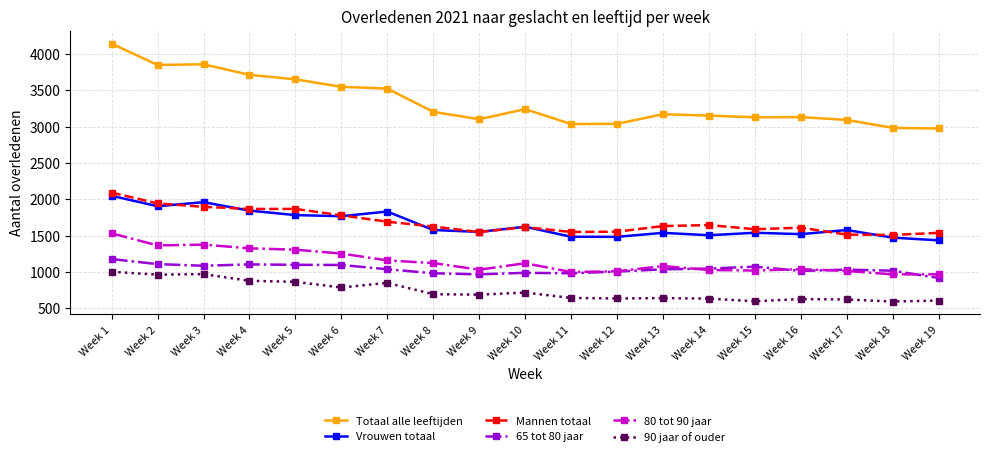

True or false: 90 jaar of ouder and Totaal alle leeftijden intersect in this chart.

False